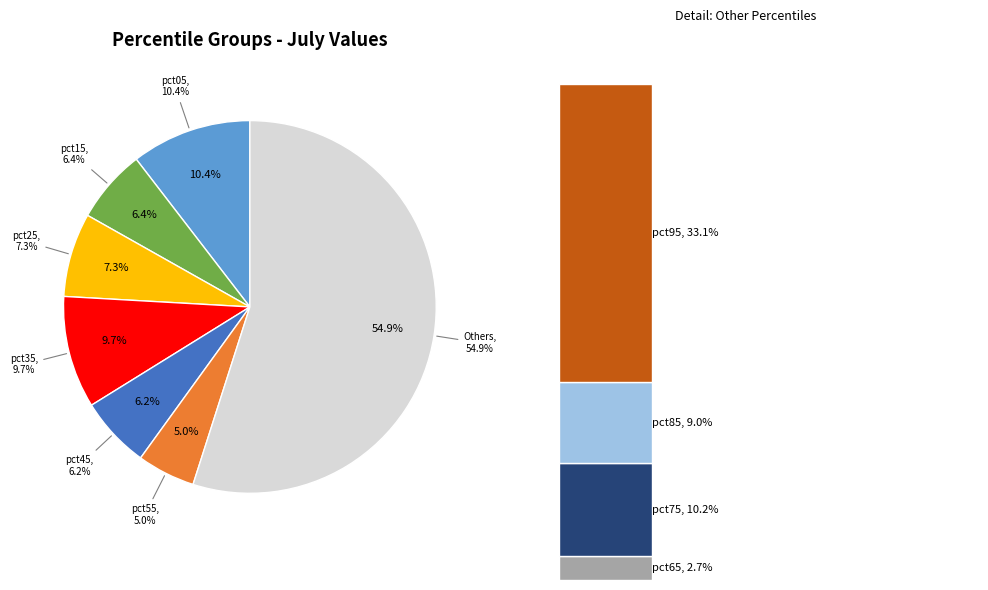

To the nearest percent, what is the average slice percentage?

10%